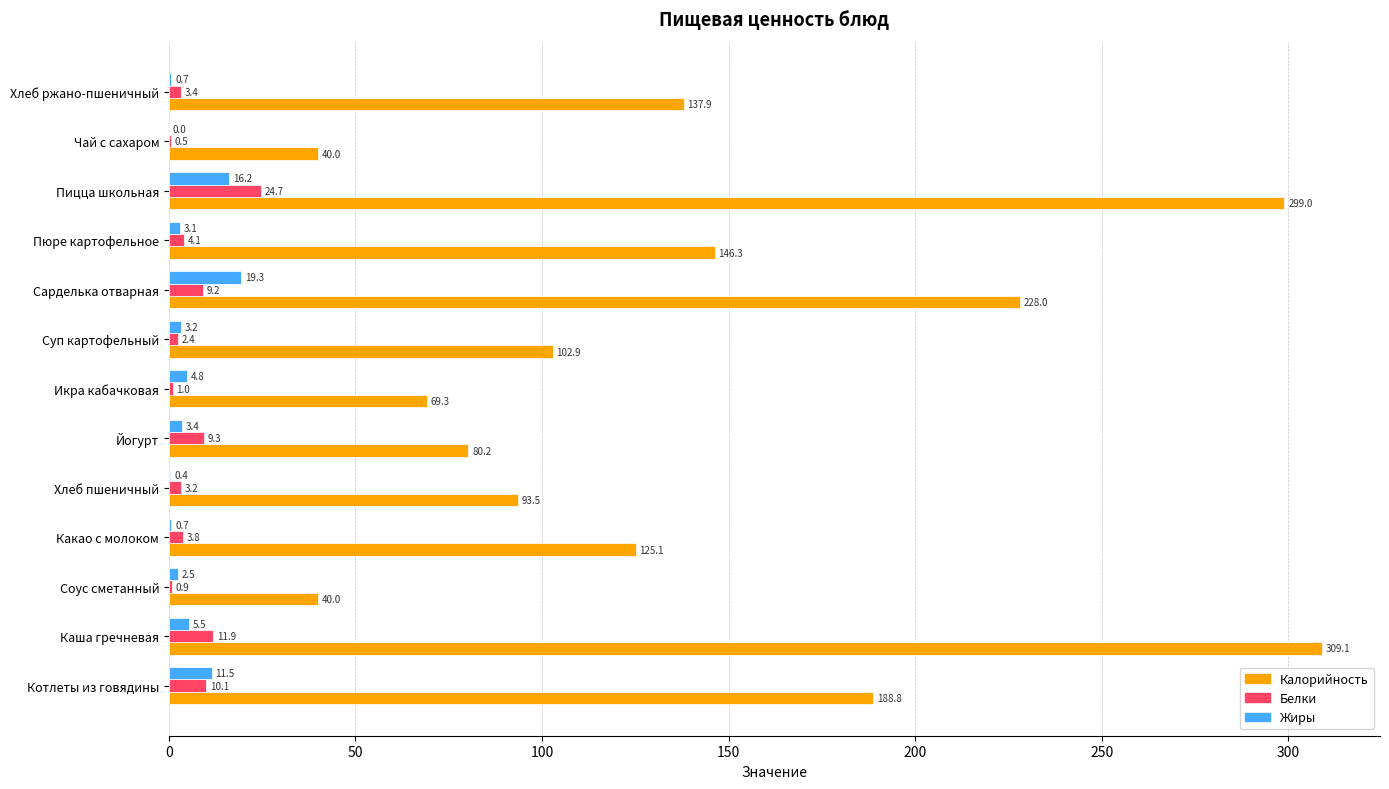

The value of Калорийность at Чай с сахаром is 20.1. True or false?

False